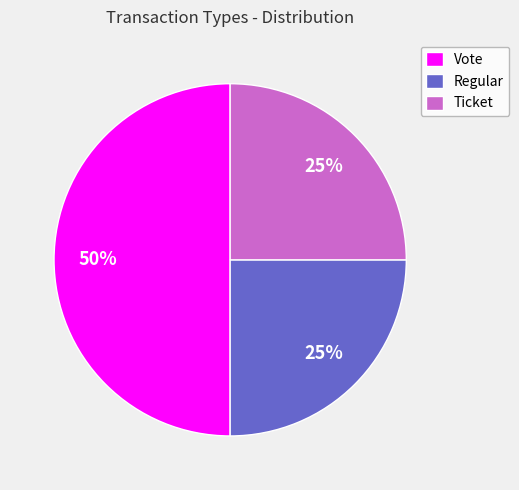

To the nearest percent, what portion does Vote represent?

50%